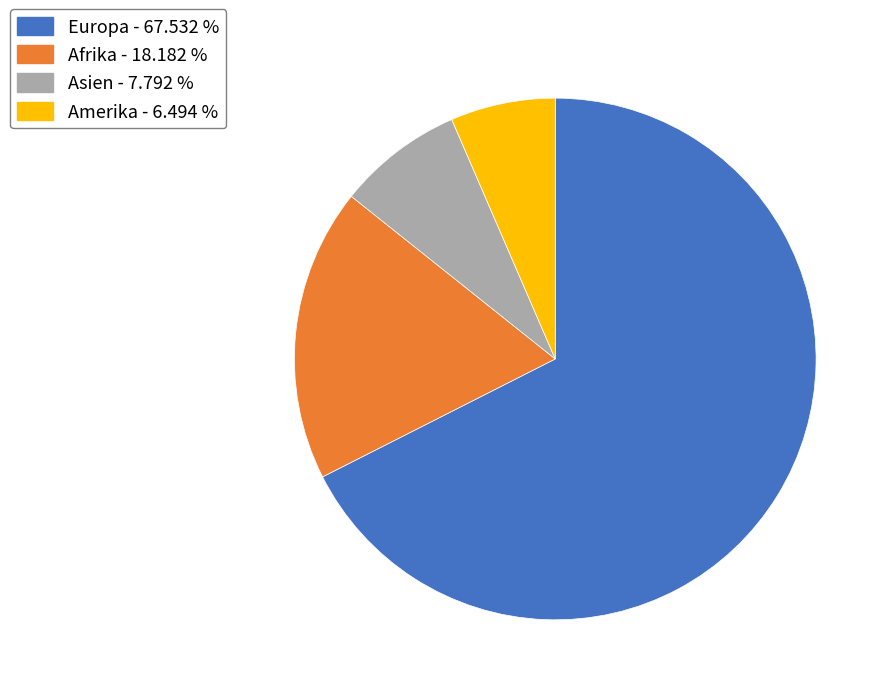

Is there any slice that represents more than half of the pie?

Yes